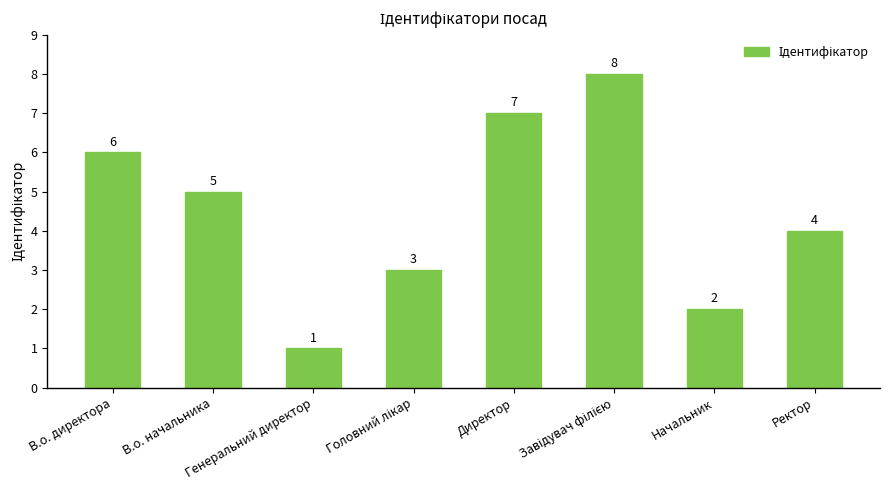

What is the label of the 1st bar from the right?

Ректор